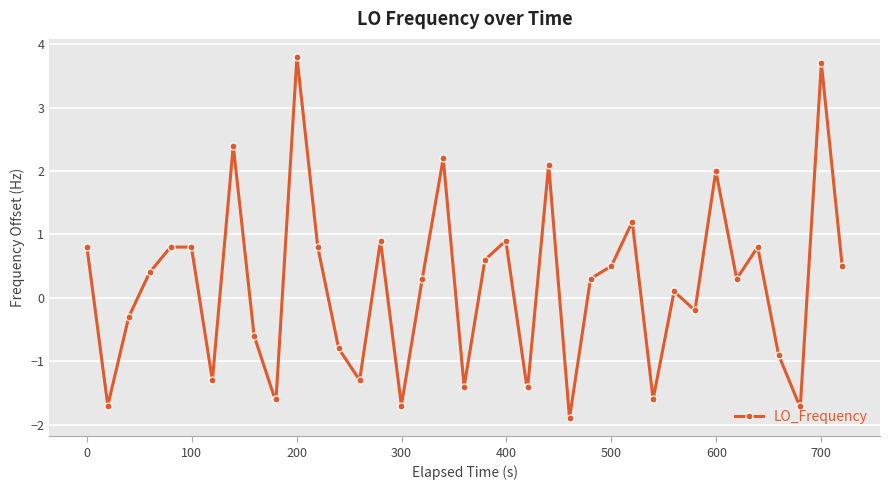

What is the smallest value displayed?

-1.9